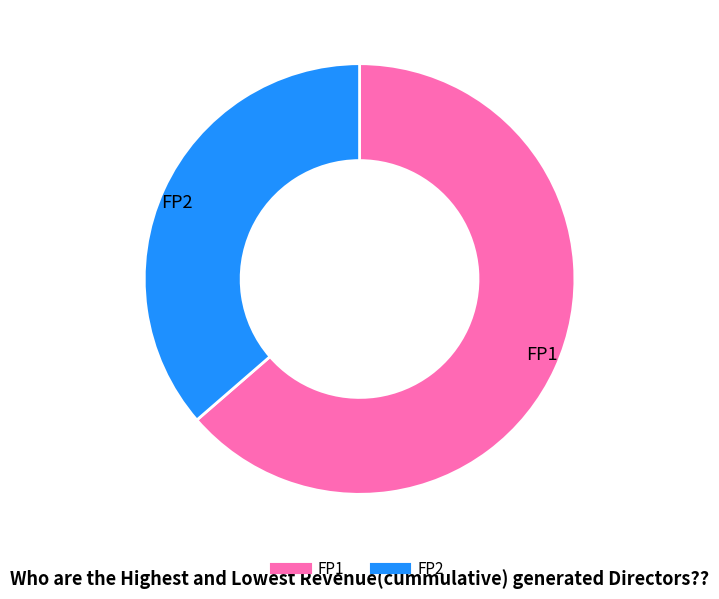

Which has a higher value, FP2 or FP1?

FP1